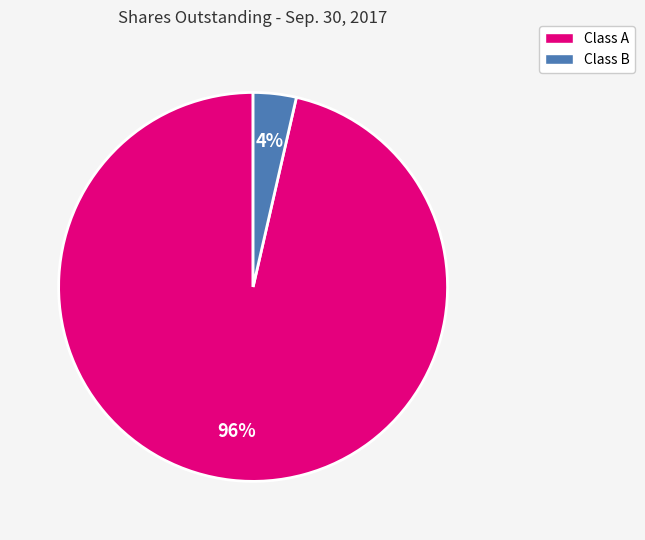

How many slices are in this pie chart?

2